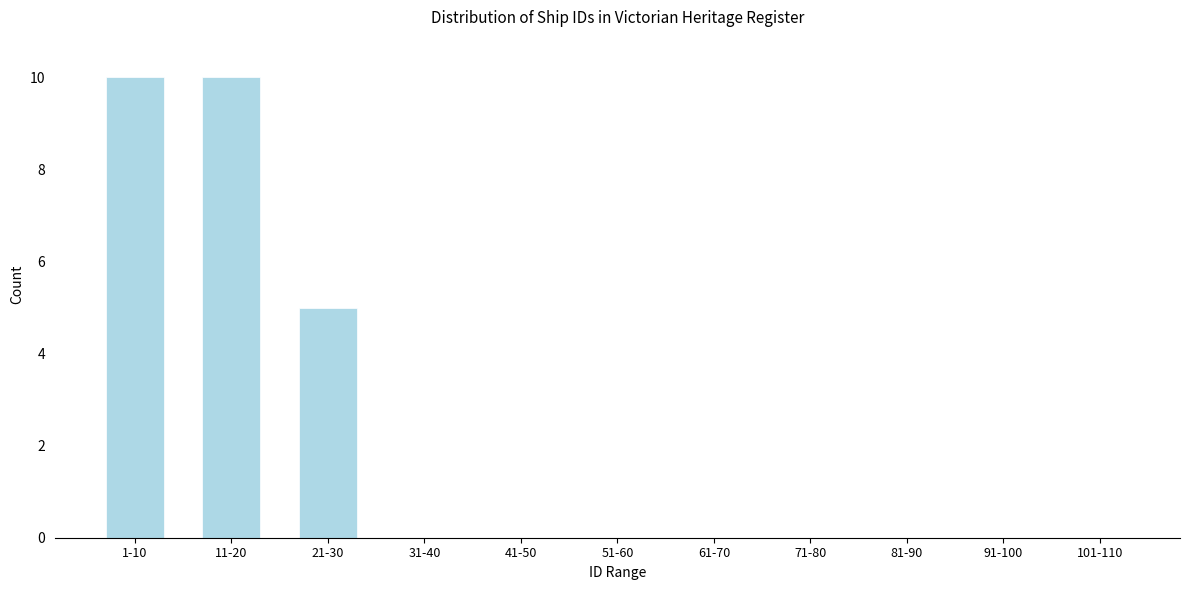

Reading left to right, what are all the values shown in this chart?

1-10=10	11-20=10	21-30=5	31-40=0	41-50=0	51-60=0	61-70=0	71-80=0	81-90=0	91-100=0	101-110=0